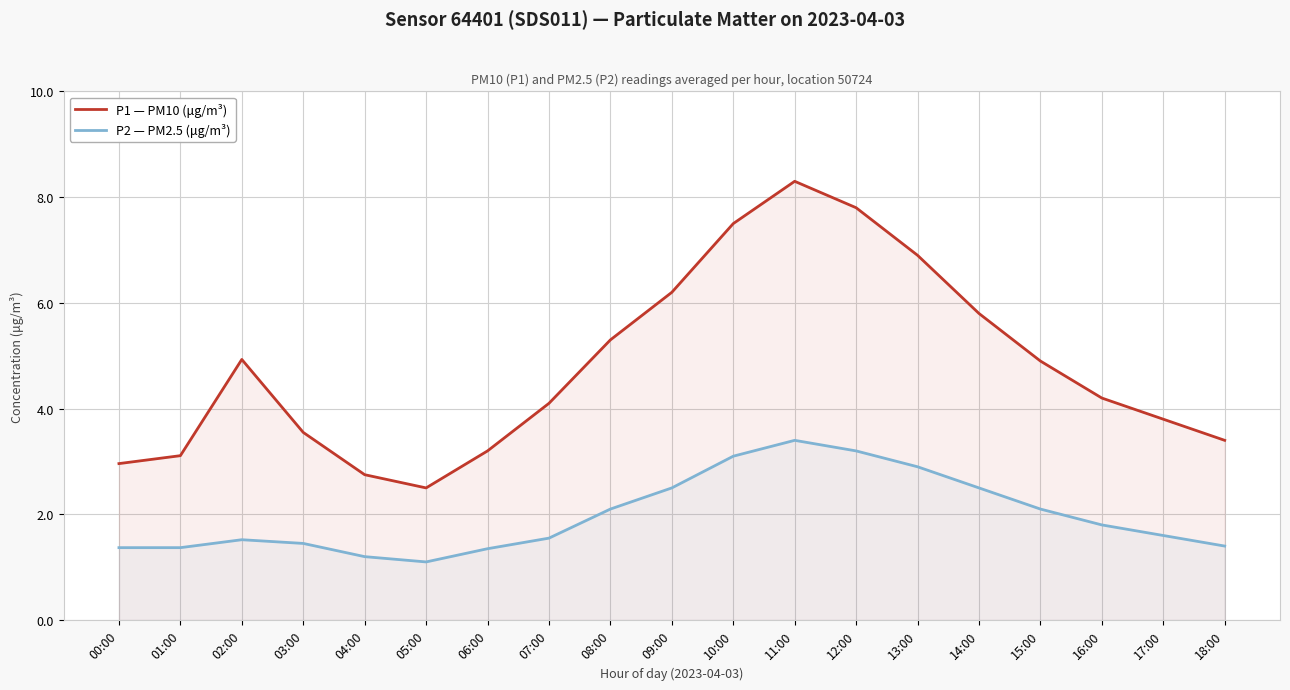

How many values in the P1 — PM10 (μg/m³) series exceed 4?

11